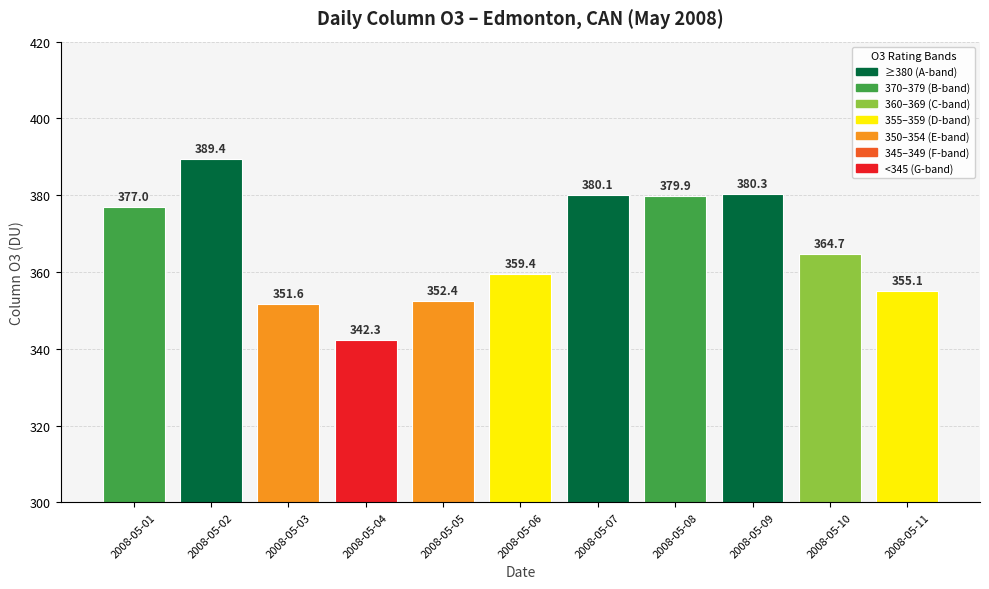

How many bars are there in total?

11